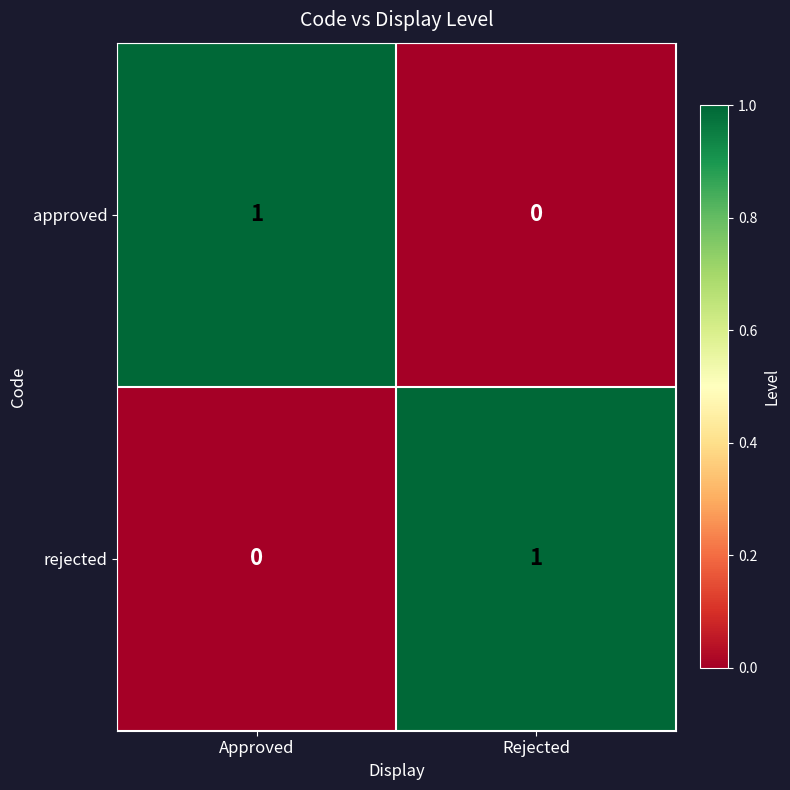

Rank the categories by approved value from highest to lowest.

Approved, Rejected